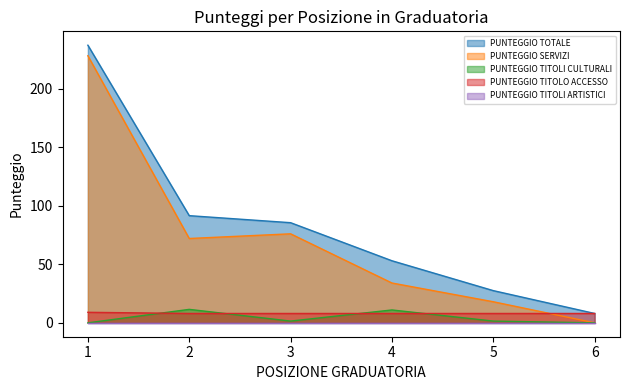

At which label does PUNTEGGIO TITOLI CULTURALI first exceed 1?

2